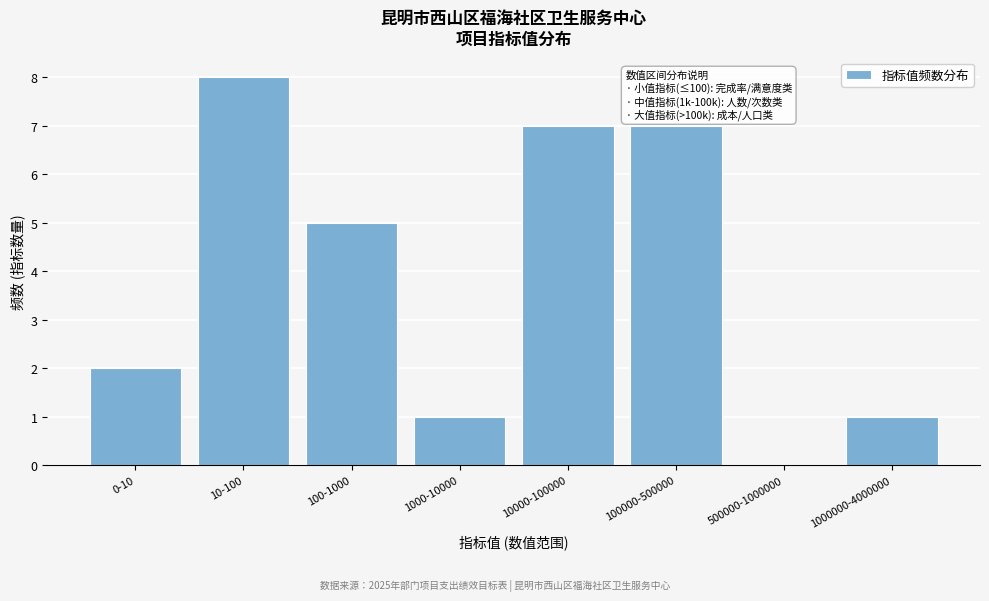

Reading left to right, what are all the values shown in this chart?

0-10=2	10-100=8	100-1000=5	1000-10000=1	10000-100000=7	100000-500000=7	500000-1000000=0	1000000-4000000=1